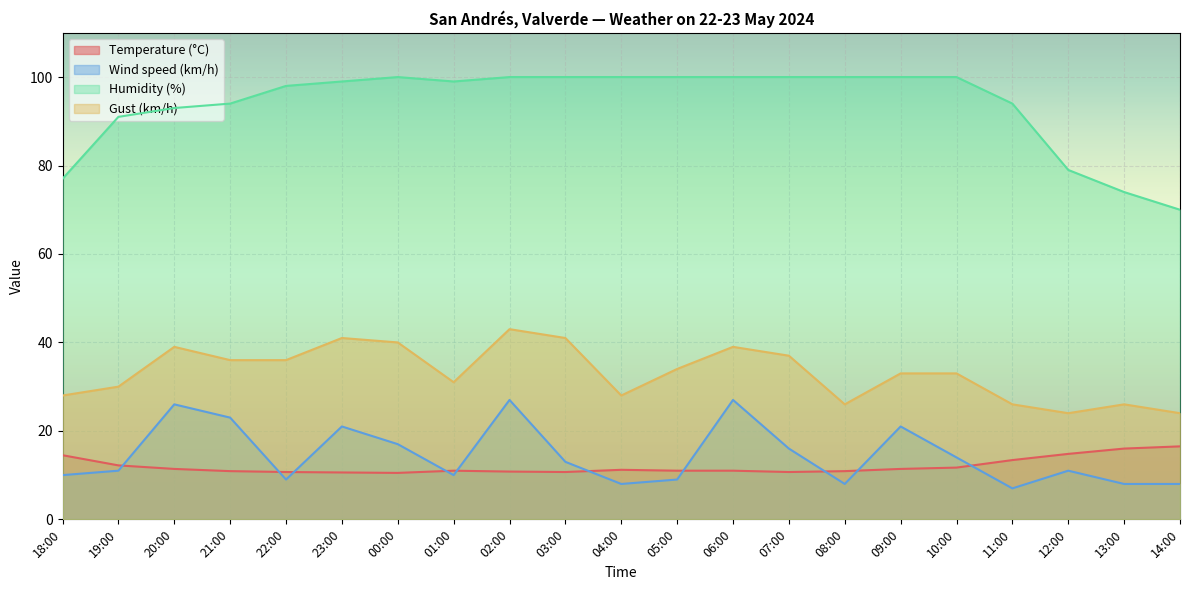

What position from the left is 19:00?

2